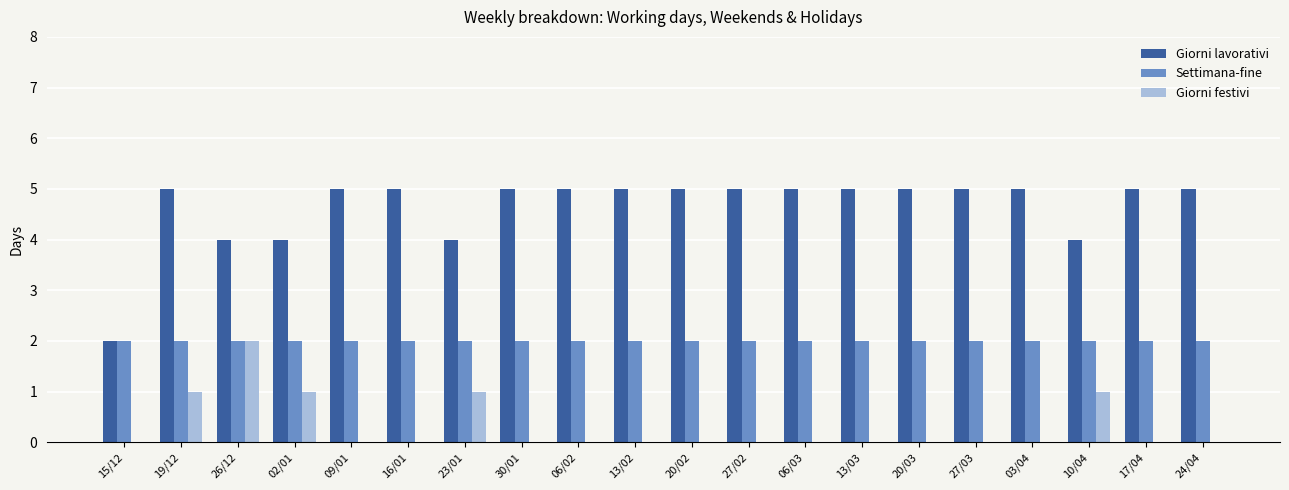

Are the bars grouped side by side (vs. stacked)?

Yes